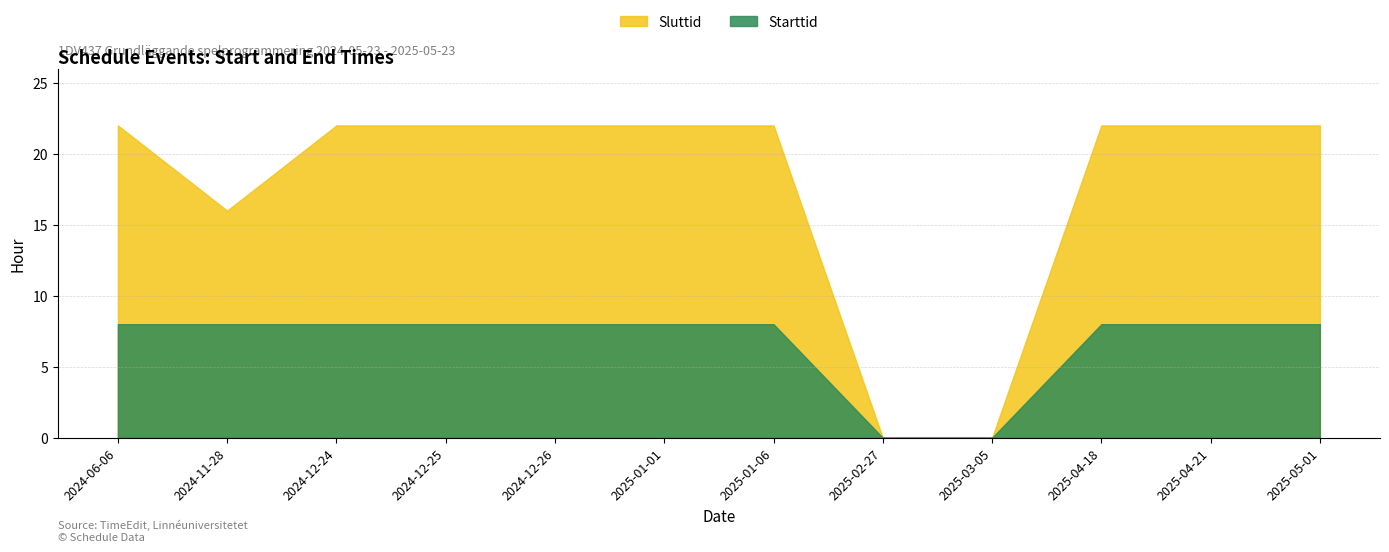

True or false: Sluttid and Starttid cross at least once.

False